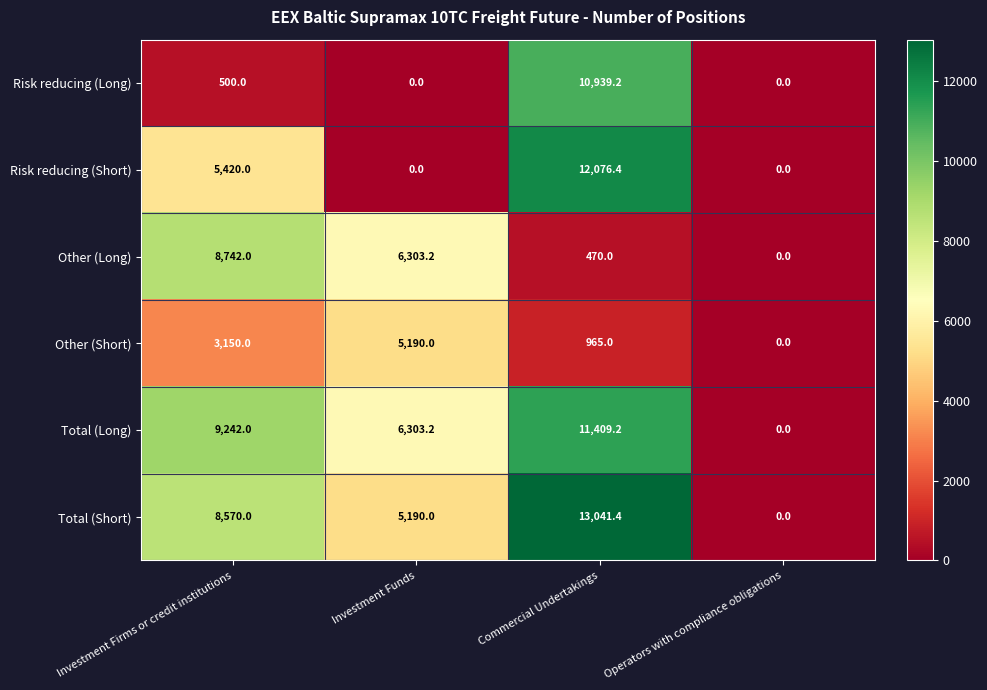

How many data points does each series have?

4